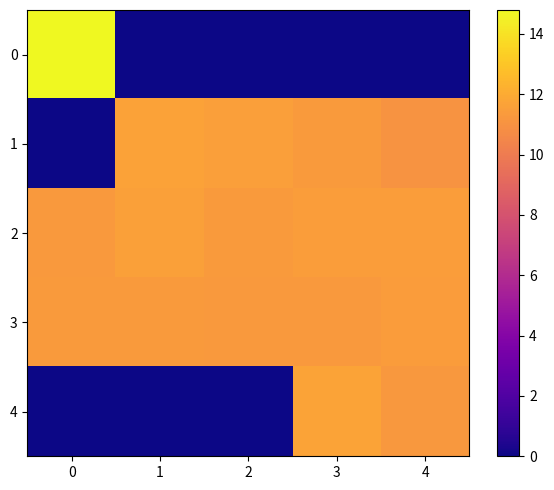

Reading left to right, extract all data points from this chart.

0: 0=14.8	1=0.0	2=0.0	3=0.0	4=0.0
1: 0=0.0	1=11.7	2=11.5	3=11.4	4=11.1
2: 0=11.3	1=11.6	2=11.3	3=11.5	4=11.5
3: 0=11.3	1=11.4	2=11.3	3=11.3	4=11.4
4: 0=0.0	1=0.0	2=0.0	3=11.7	4=11.2